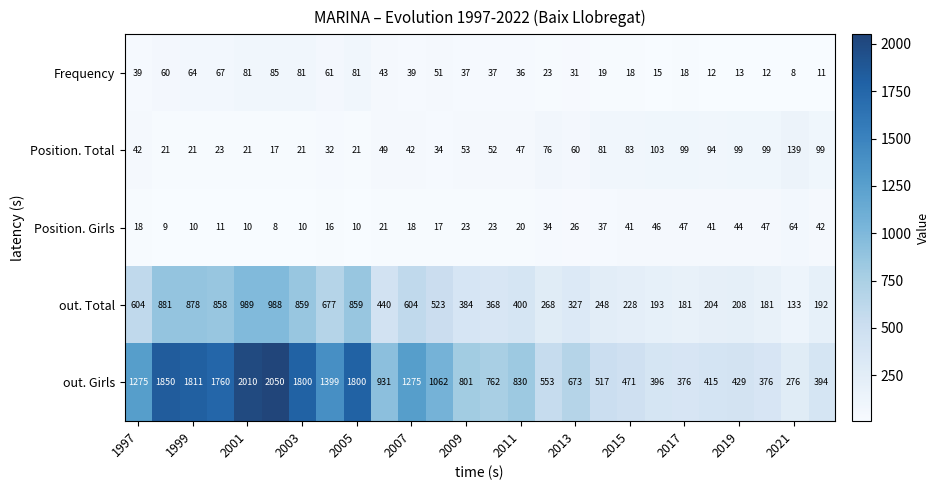

Which series has the largest range (max minus min)?

out. Girls